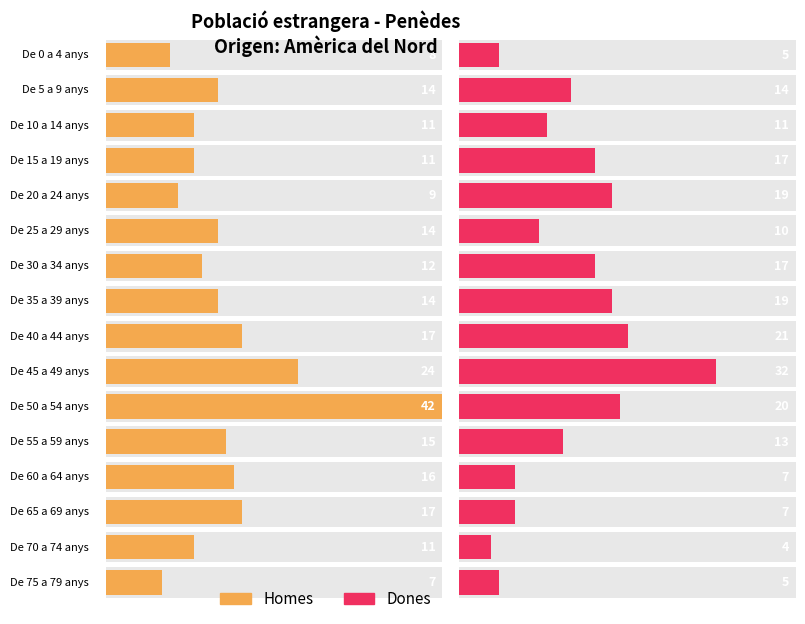

What is the sum of all Homes values?

242